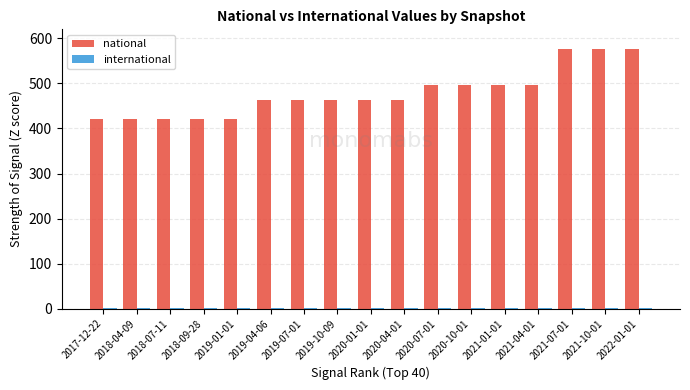

Read the national value at 2019-07-01, to the nearest 50.

450